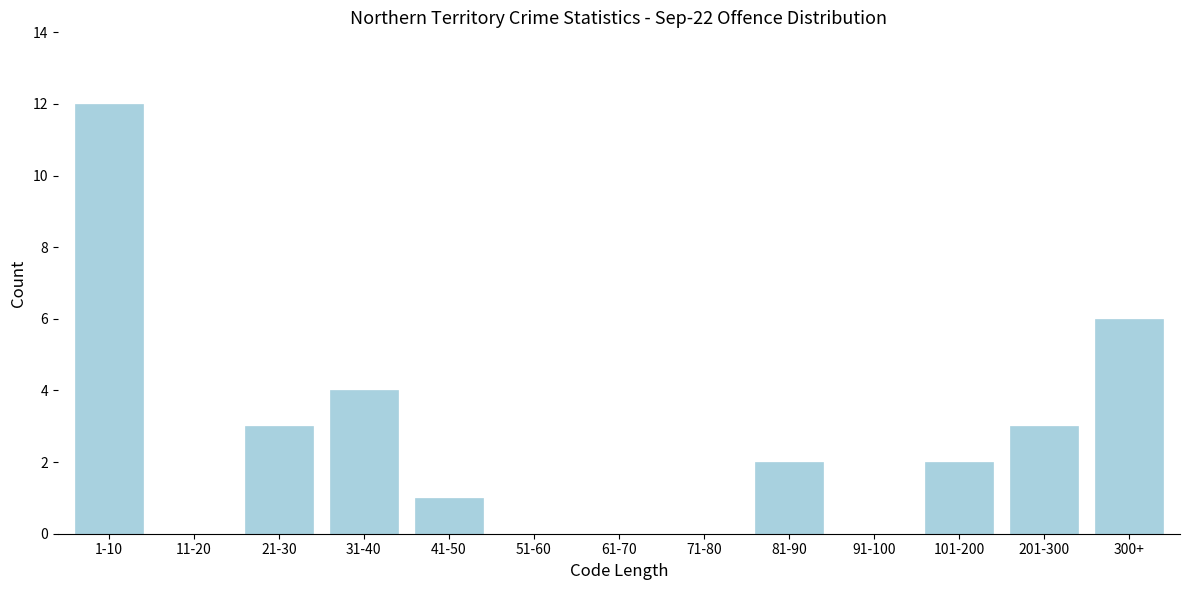

Reading left to right, what are all the values shown in this chart?

1-10=12	11-20=0	21-30=3	31-40=4	41-50=1	51-60=0	61-70=0	71-80=0	81-90=2	91-100=0	101-200=2	201-300=3	300+=6